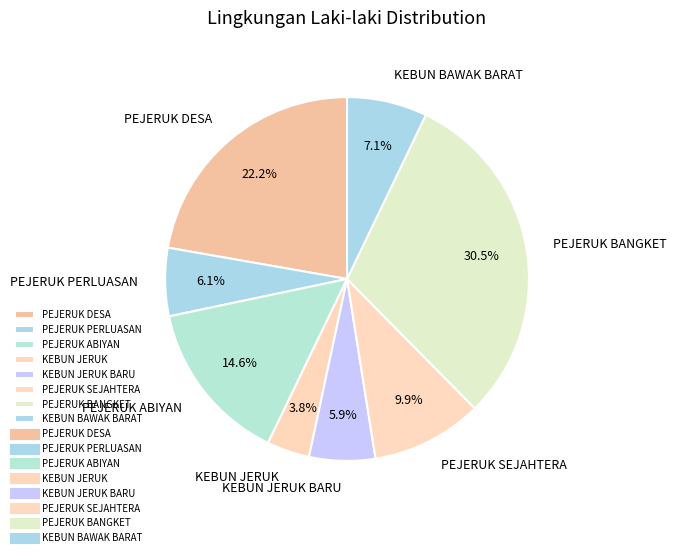

Does PEJERUK SEJAHTERA represent more than half of the total?

No